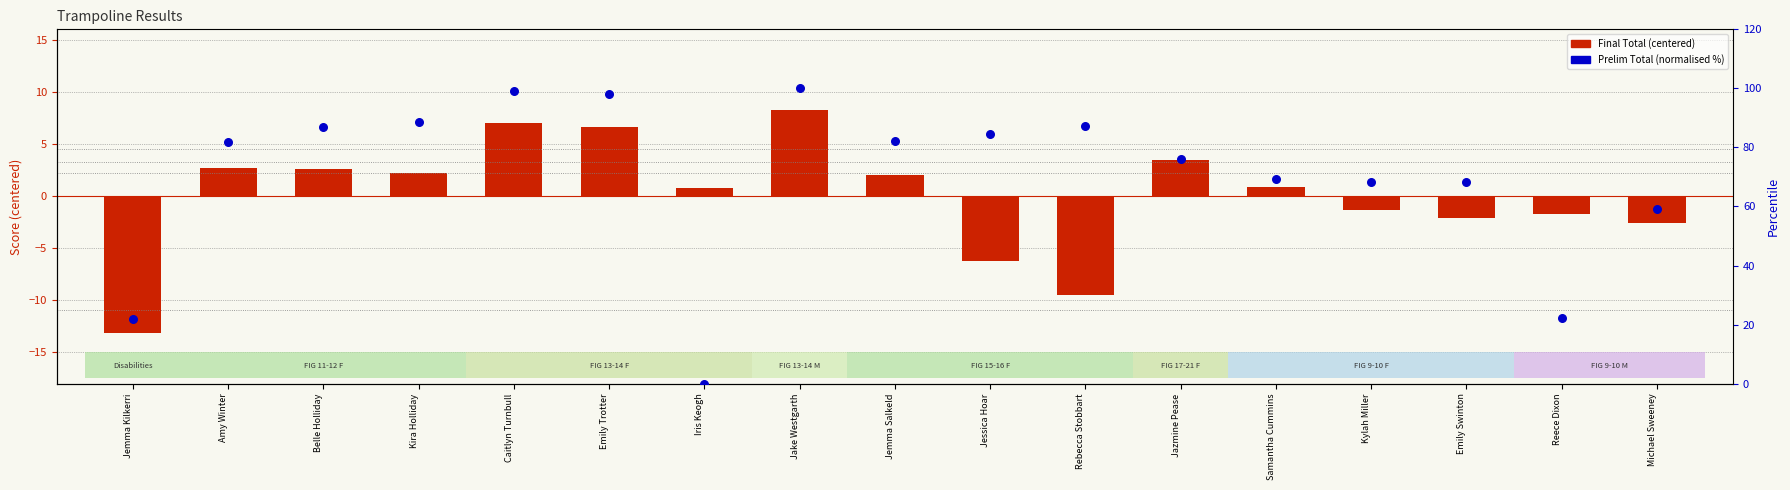

At which category is the sum across all series the highest?

Jake Westgarth